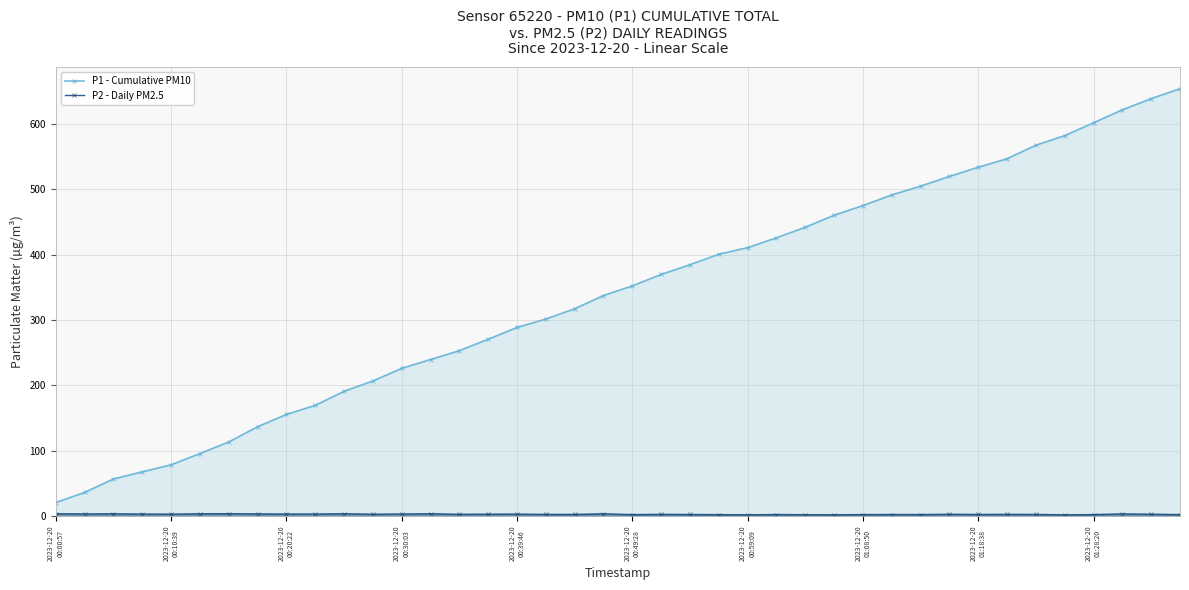

What is the difference between the highest and lowest values at 27?

458.3